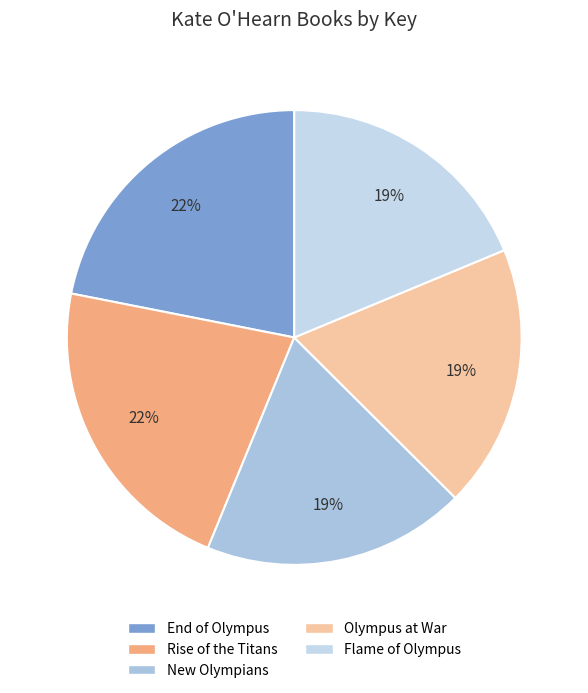

Count the number of slices in the pie.

5